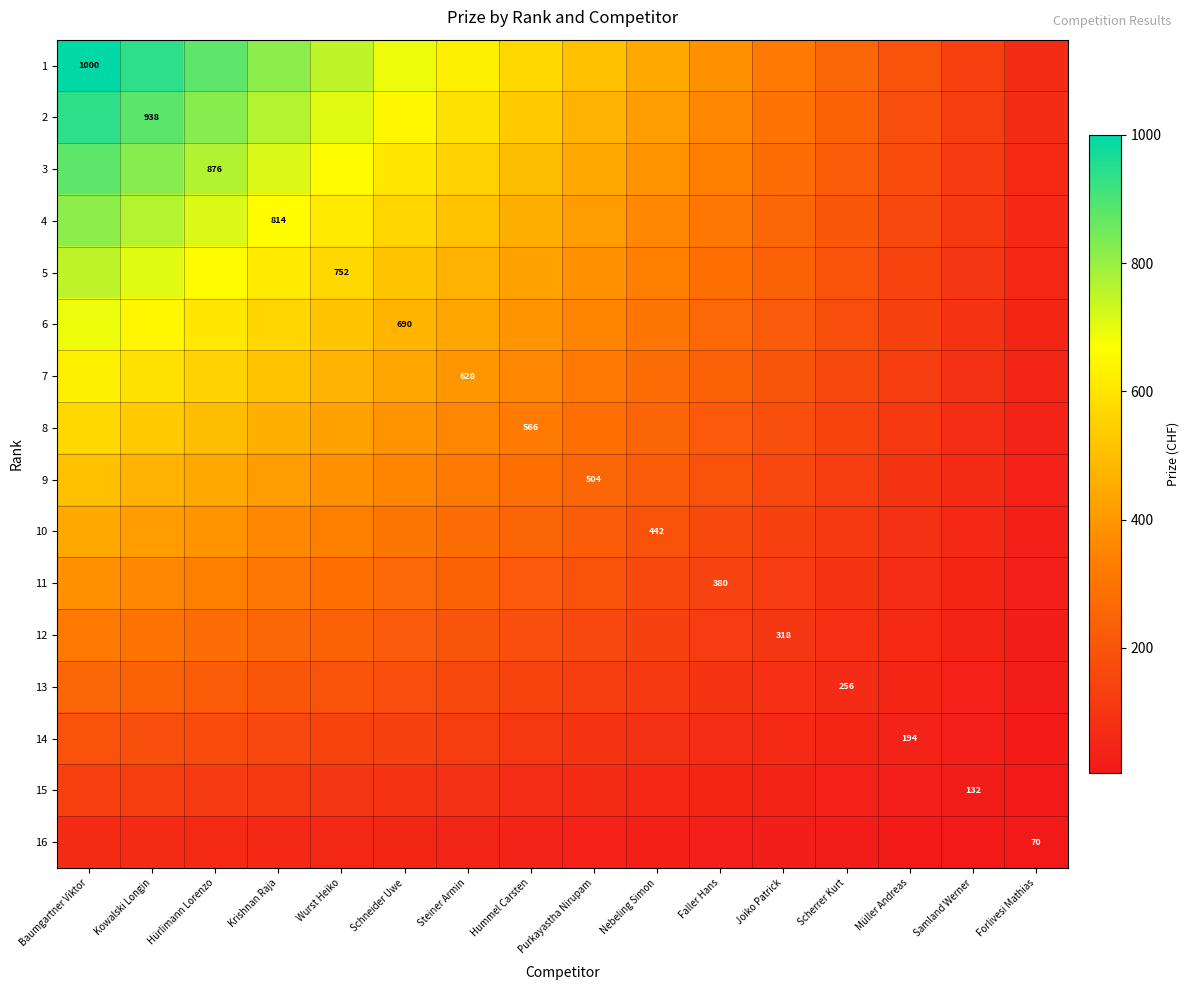

Is the value of 3 at Joiko Patrick greater than the value of 16 at Baumgartner Viktor?

Yes